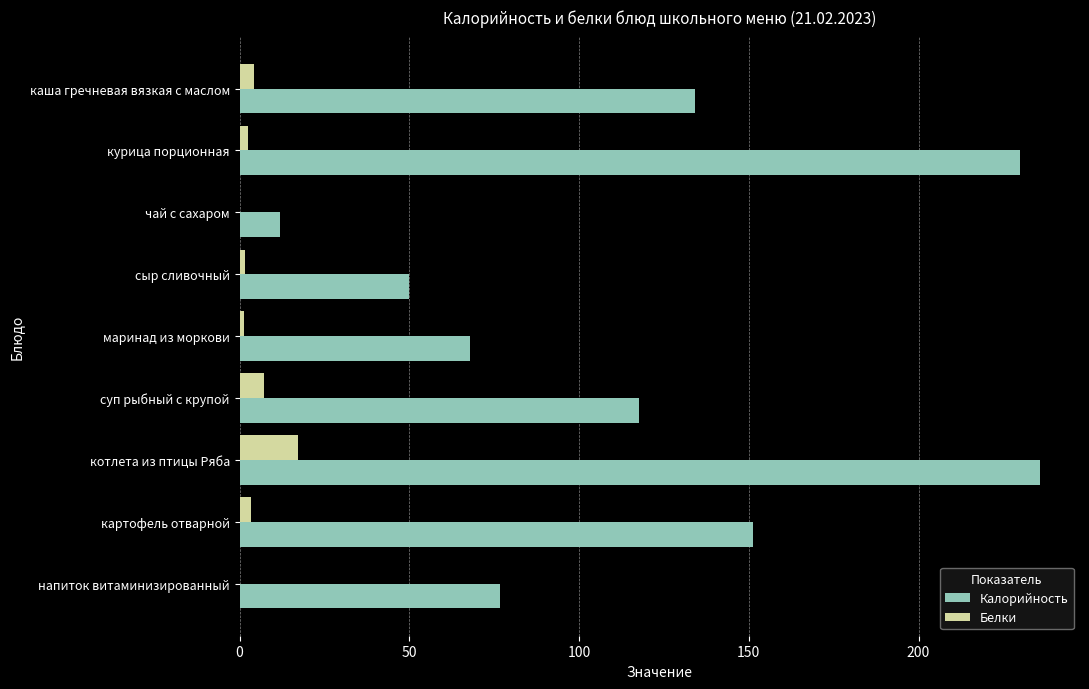

What is the greatest value displayed?

235.8